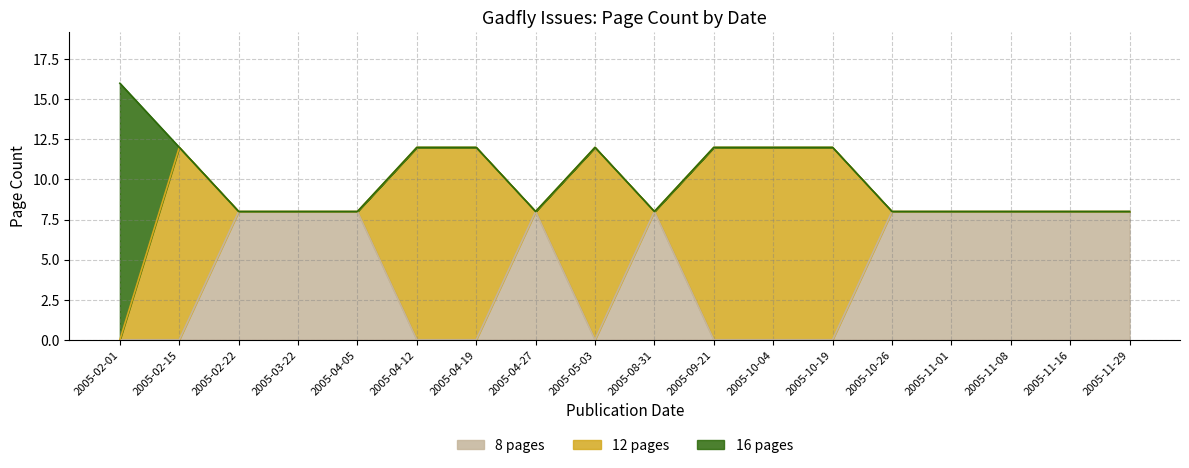

True or false: 12 pages and 8 pages intersect in this chart.

True